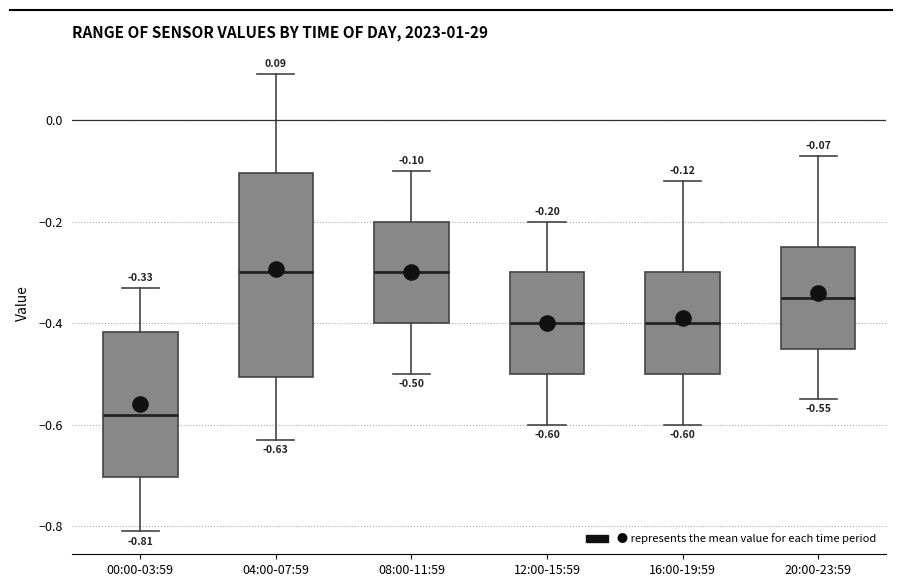

Which box's median line is the lowest?

00:00-03:59